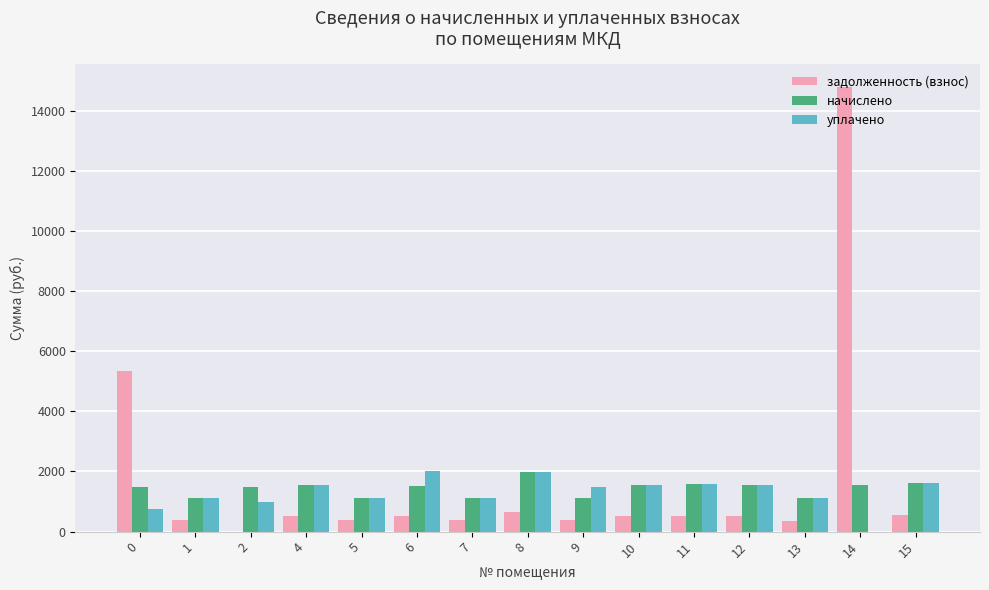

The value of уплачено at 13 is 383.1. True or false?

False